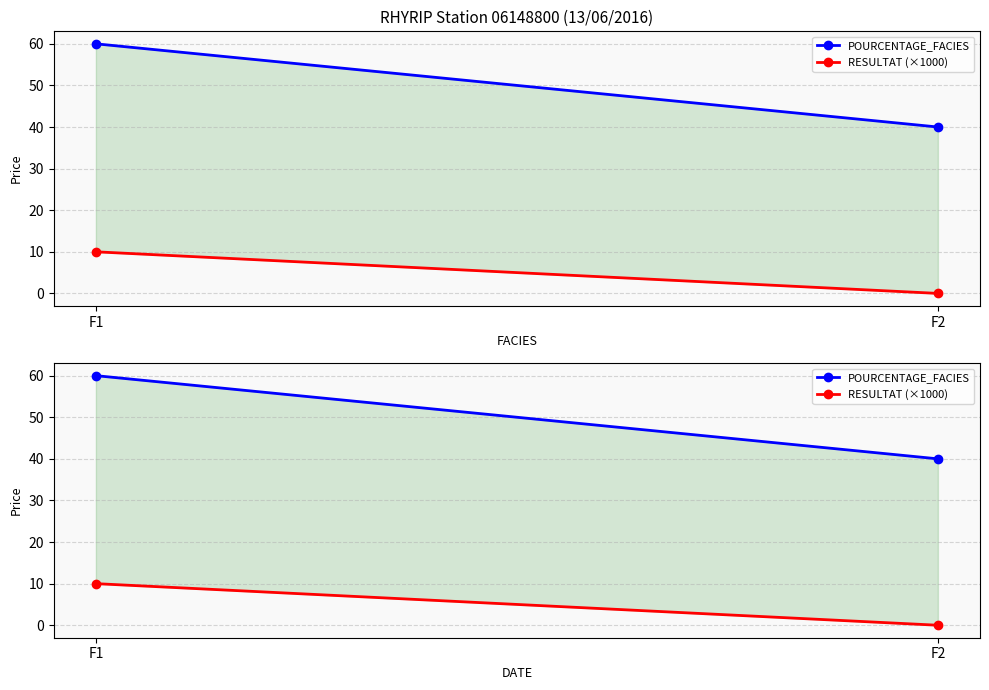

What is the sum of the RESULTAT (×1000) values at F1 and F2?

10